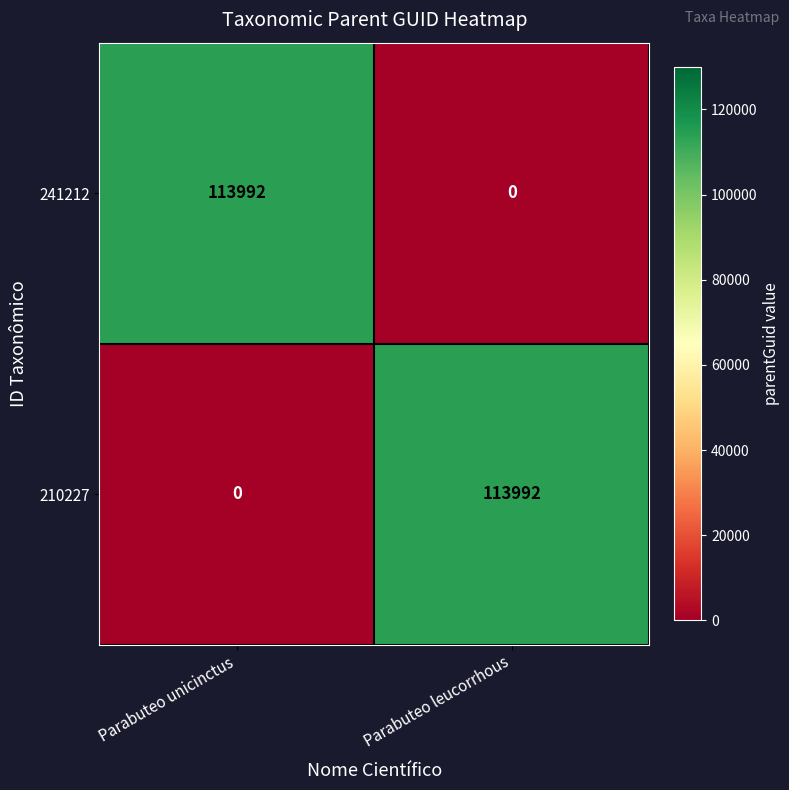

Is the value of 210227 at Parabuteo unicinctus greater than the value of 241212 at Parabuteo unicinctus?

No